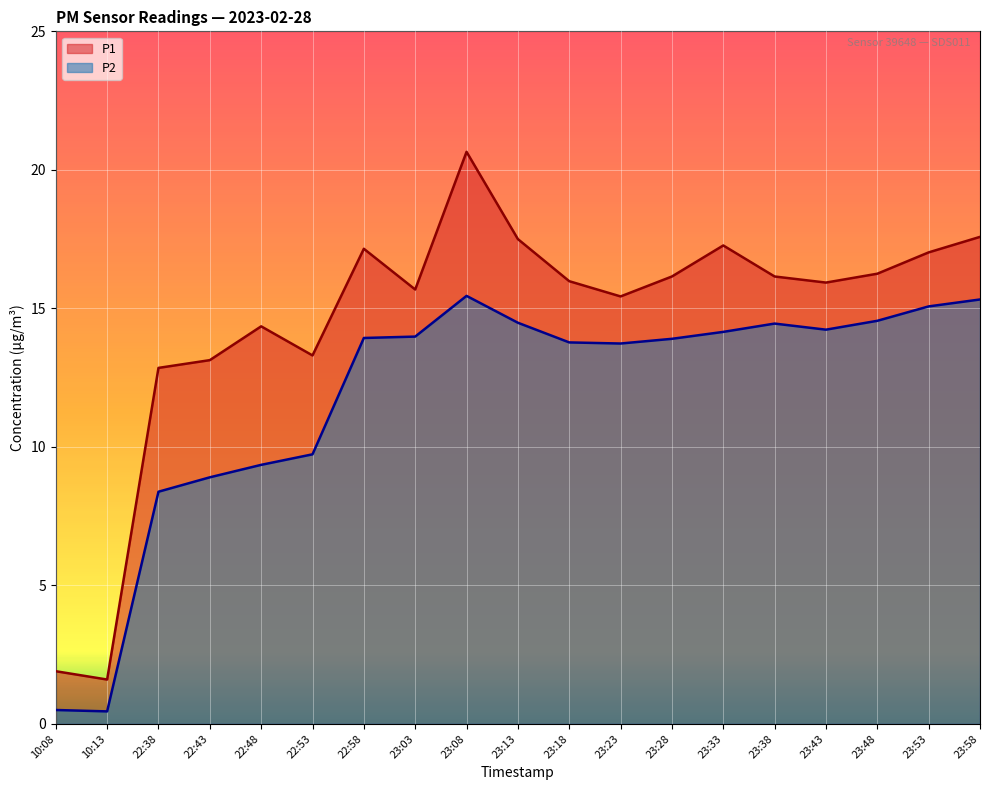

Does the chart display data point markers on the line(s)?

No